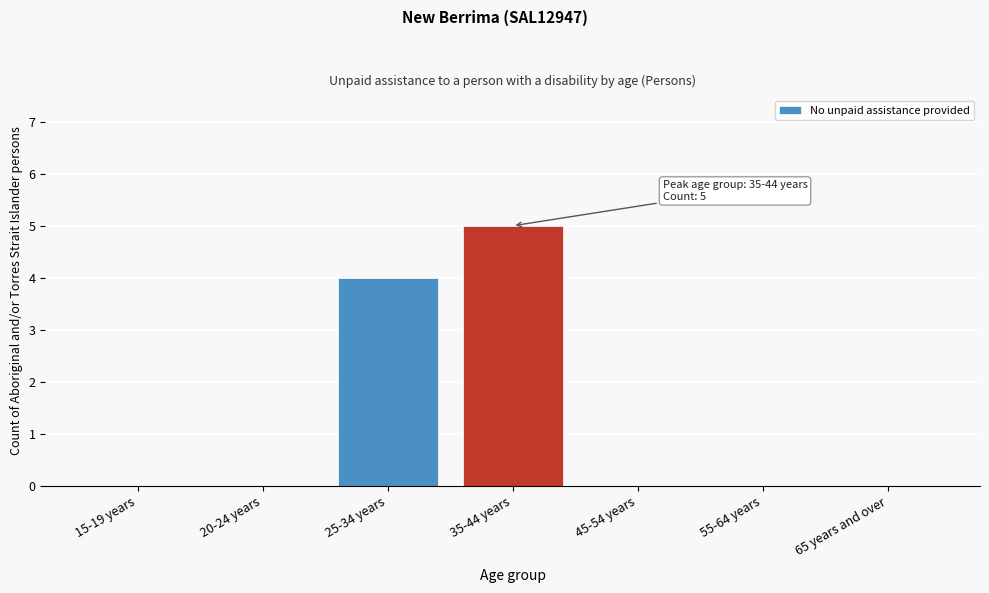

Reading left to right, what are all the values shown in this chart?

15-19 years=0	20-24 years=0	25-34 years=4	35-44 years=5	45-54 years=0	55-64 years=0	65 years and over=0